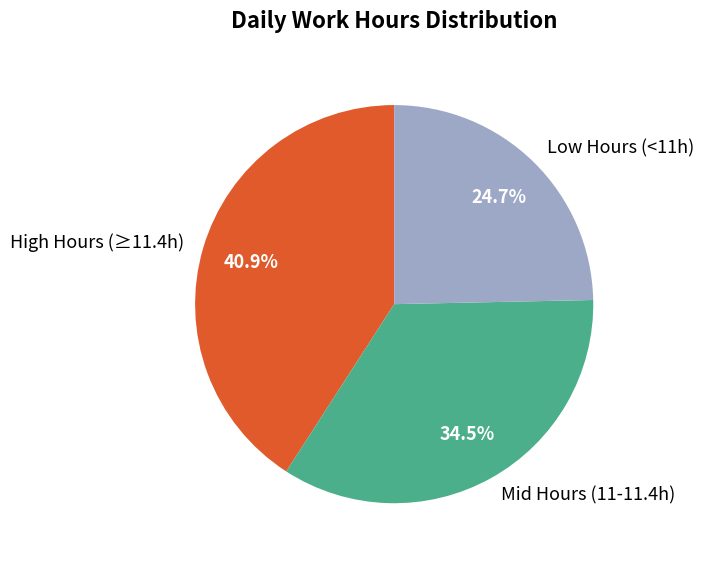

Which slice is the smallest?

Low Hours (<11h)